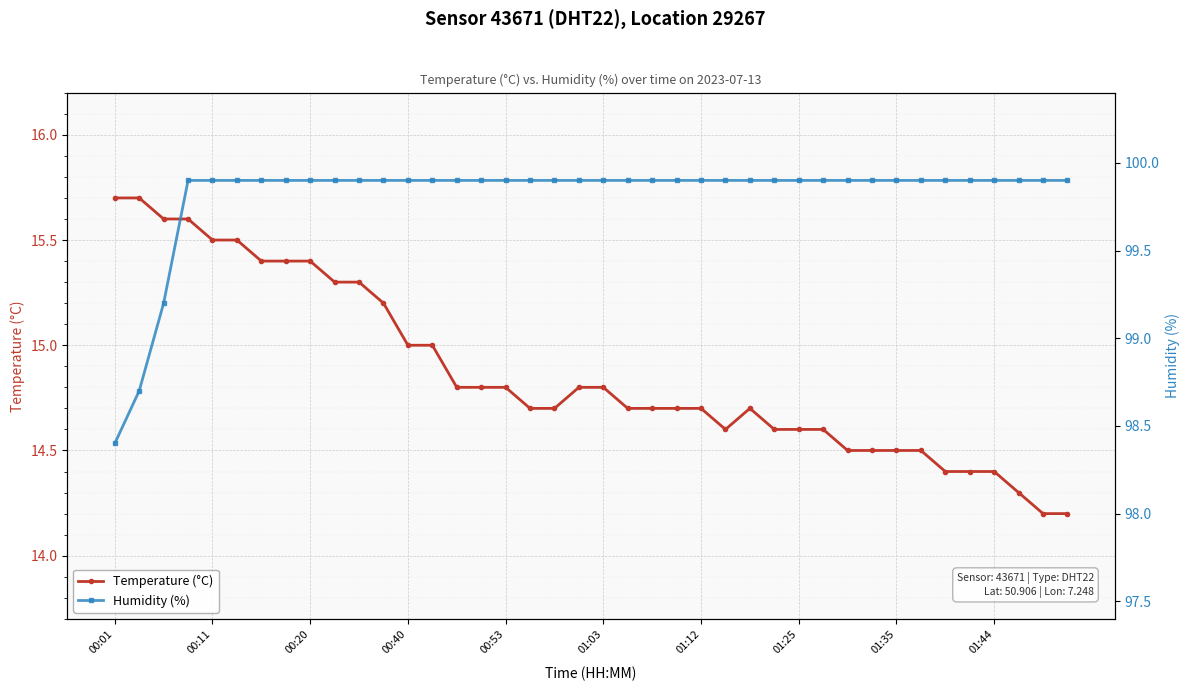

True or false: Humidity (%) and Temperature (°C) intersect in this chart.

False